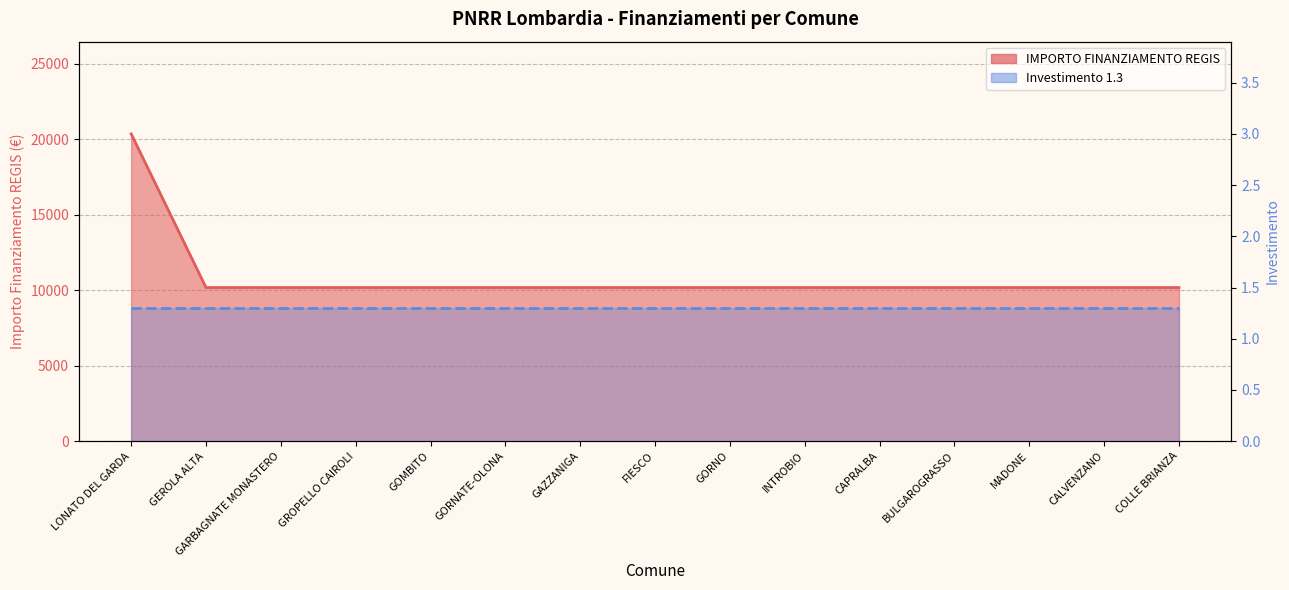

Count the number of values greater than 10172.

1